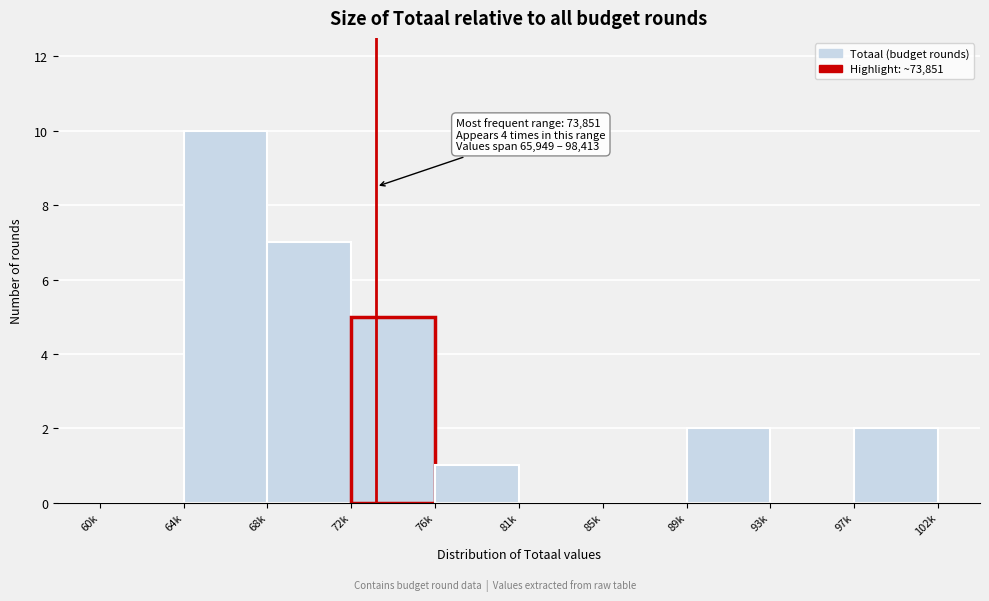

Reading left to right, extract all data points from this chart.

60k=0	64k=10	68k=7	72k=5	76k=1	81k=0	85k=0	89k=2	93k=0	97k=2